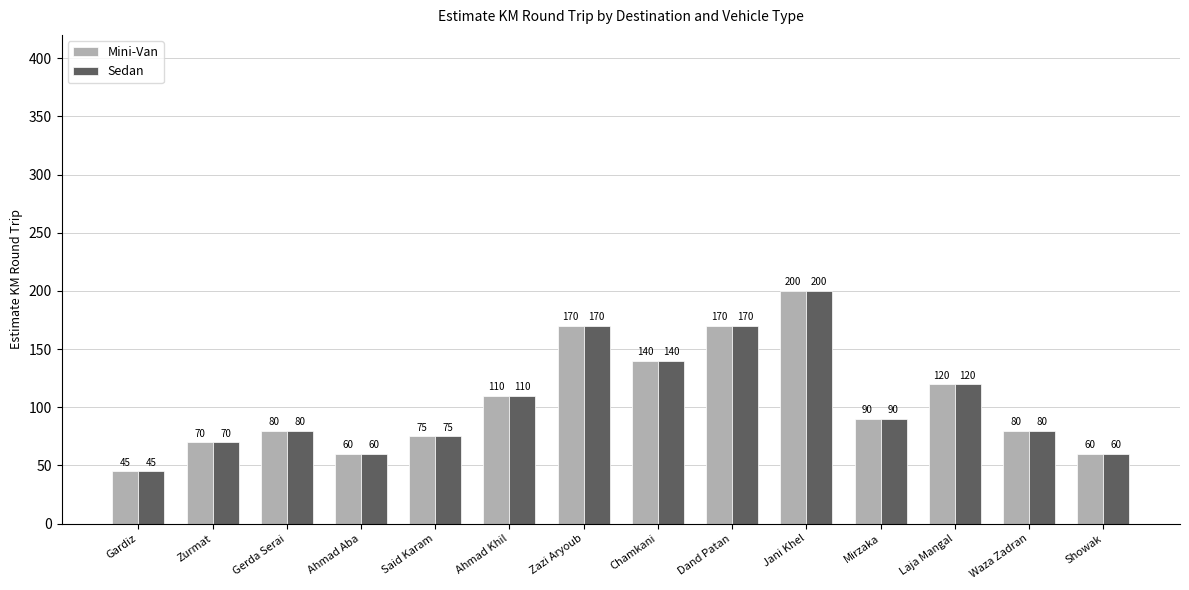

Is it true that Sedan equals 70 at Zurmat?

True